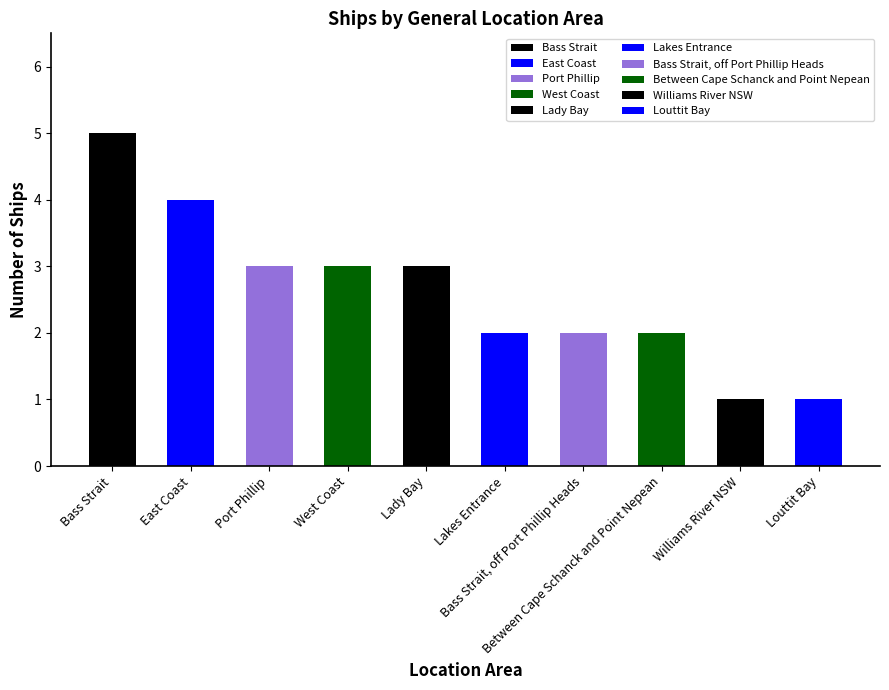

What is the difference between the maximum and minimum values?

4